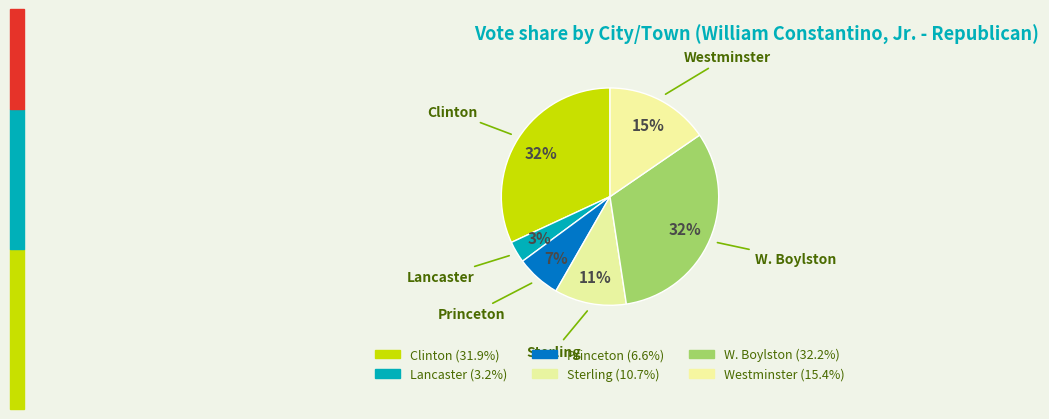

How many slices are in this pie chart?

6